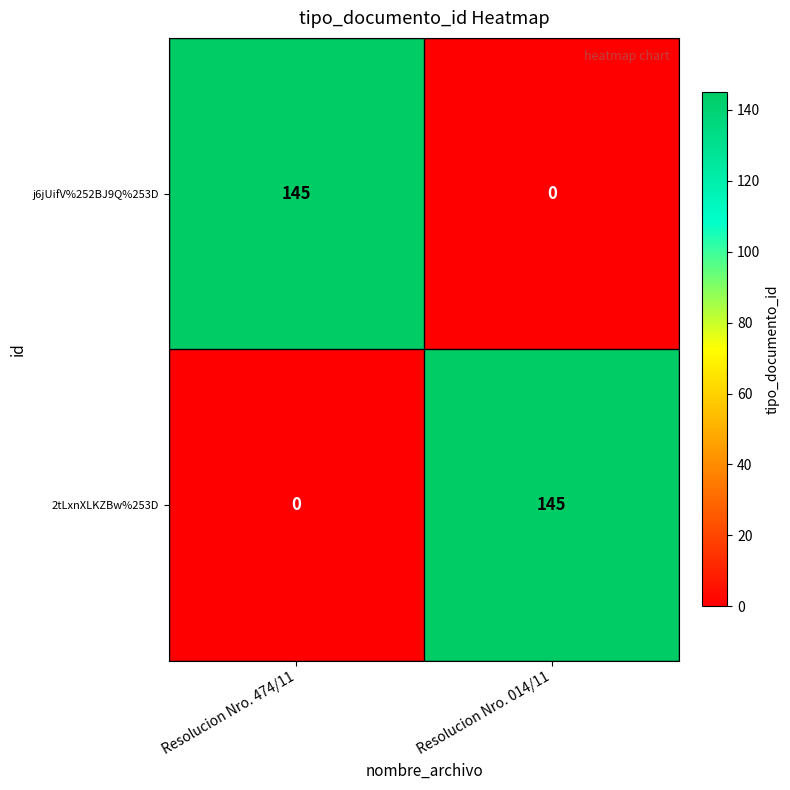

What is the difference between the 2tLxnXLKZBw%253D values at Resolucion Nro. 014/11 and Resolucion Nro. 474/11?

145